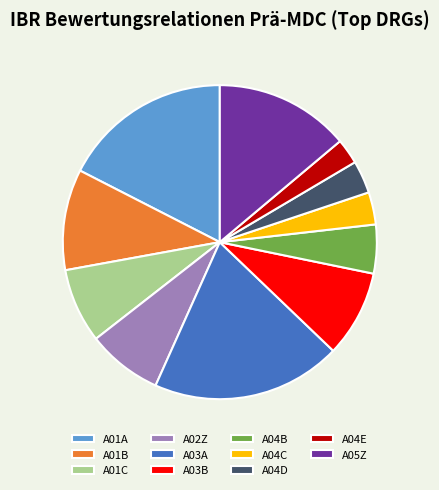

Is the sum of A01B and A03A greater than half?

No